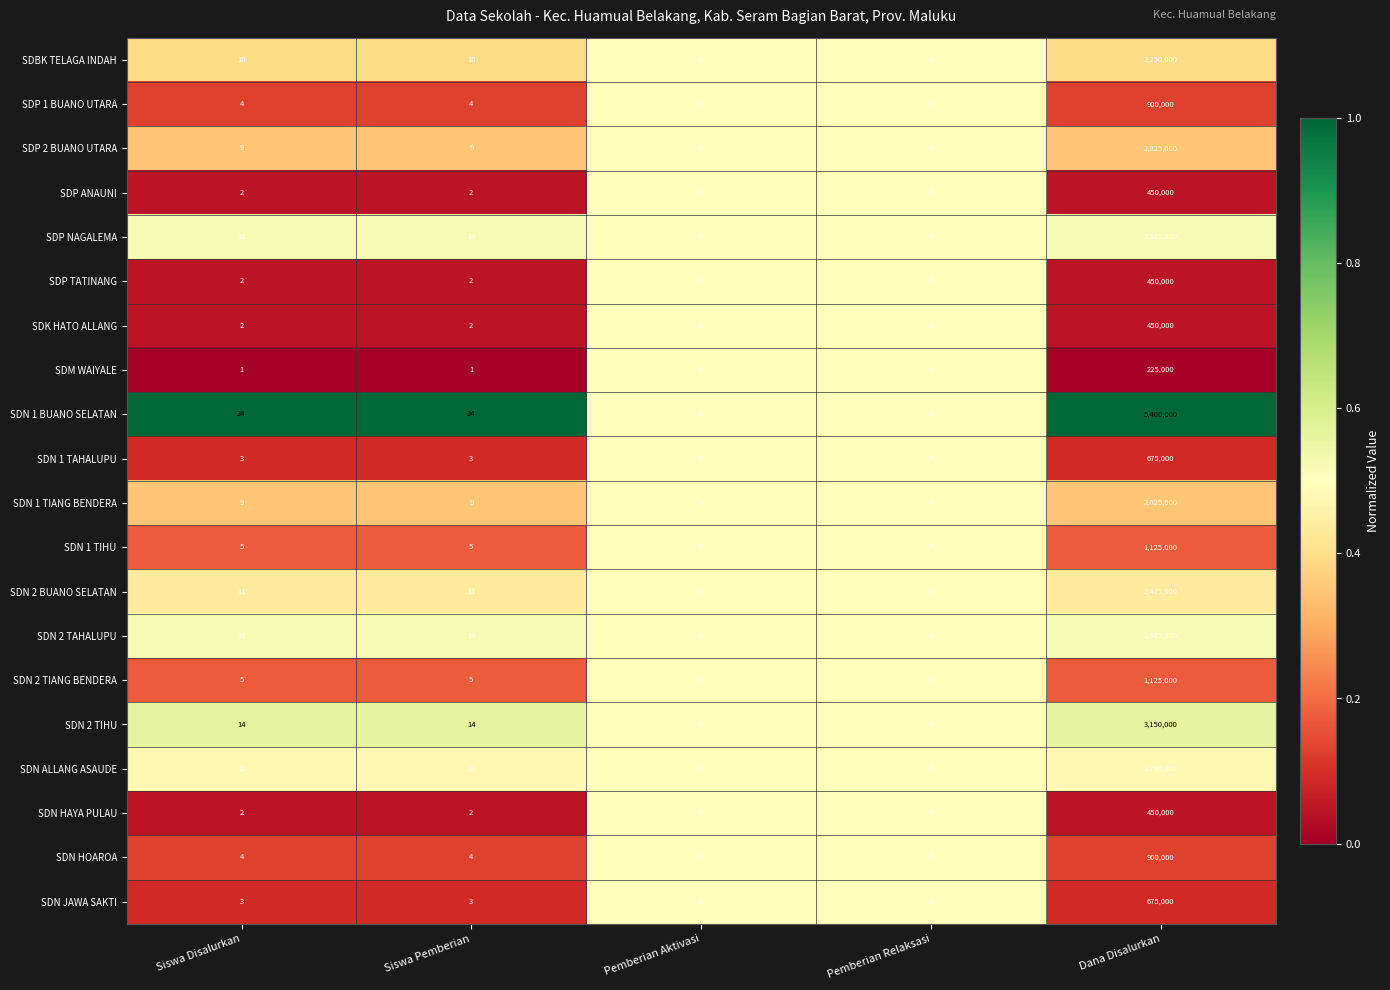

What is the greatest value displayed?

5400000